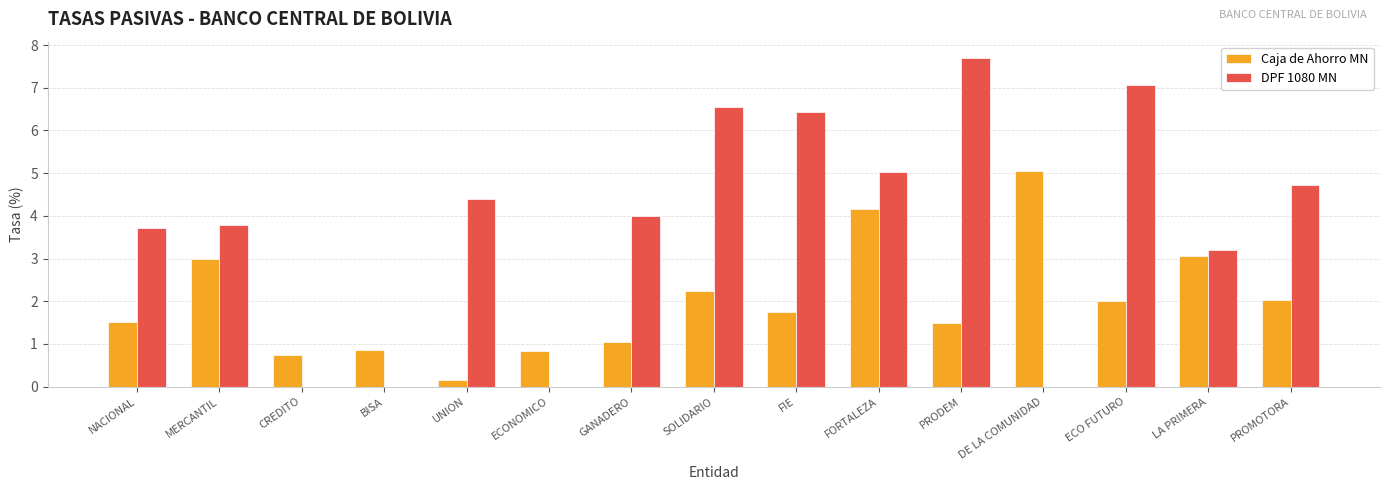

Which series changed the most between DE LA COMUNIDAD and PROMOTORA?

DPF 1080 MN